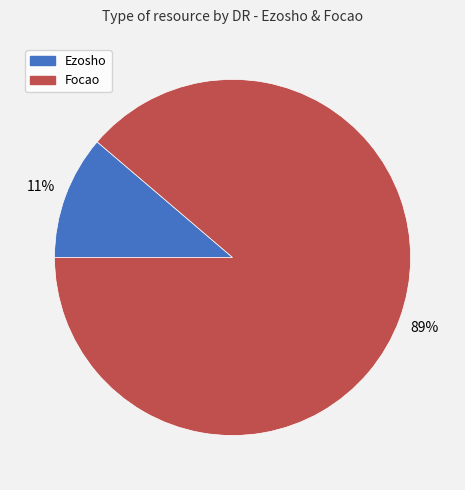

Between Ezosho and Focao, which is larger?

Focao